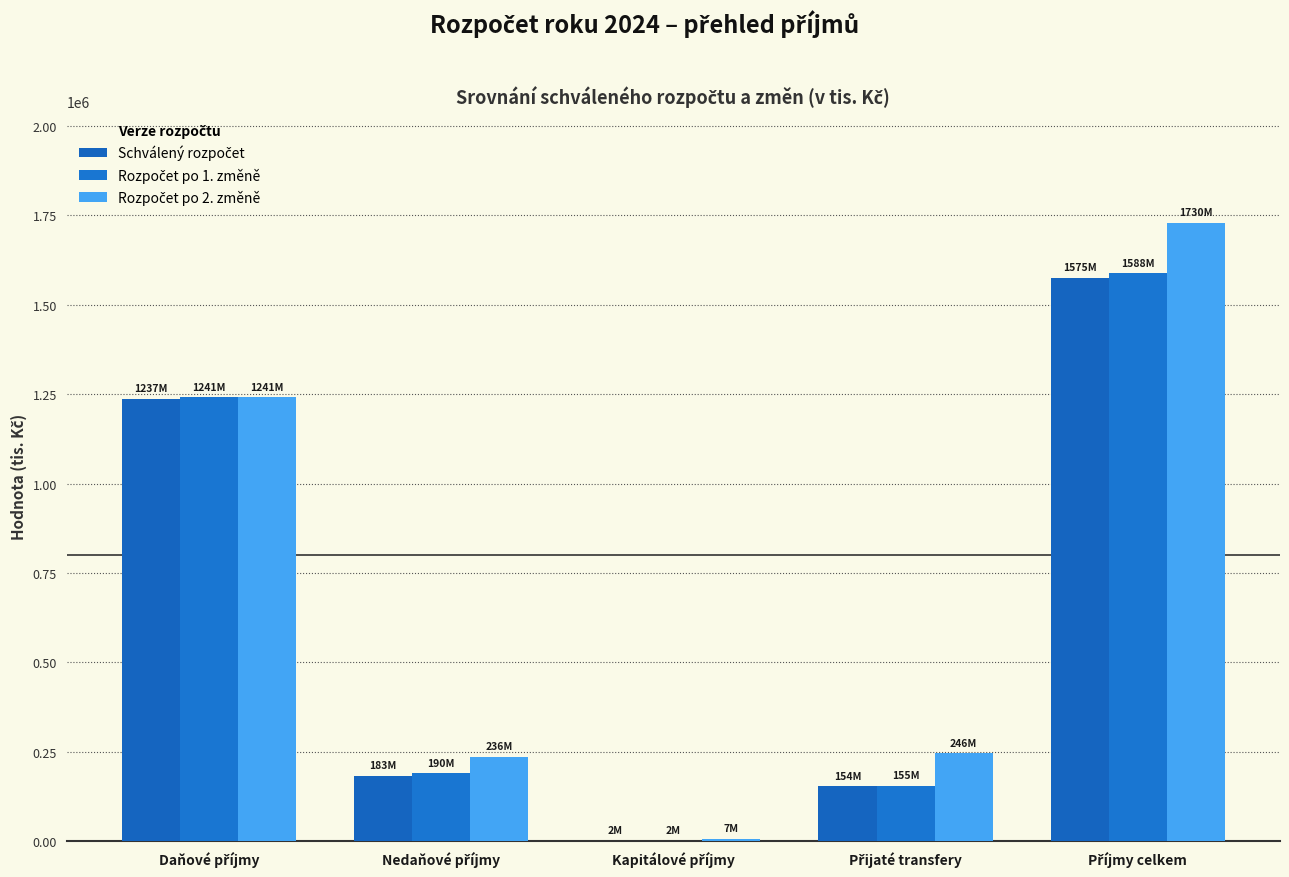

Rank the categories by Rozpočet po 2. změně value from lowest to highest.

Kapitálové příjmy, Nedaňové příjmy, Přijaté transfery, Daňové příjmy, Příjmy celkem